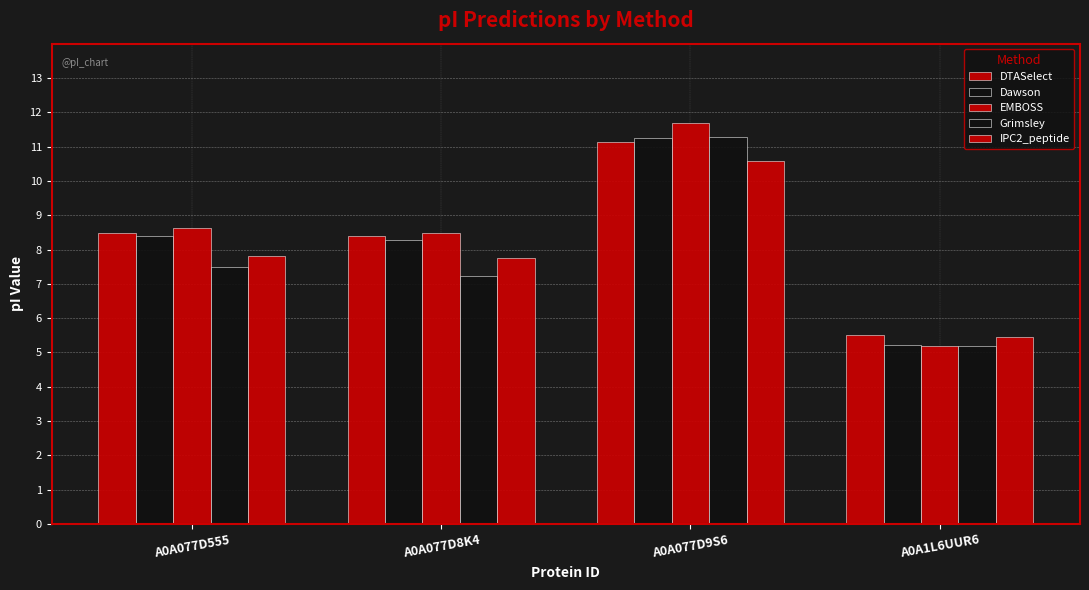

Count the number of data series in this chart.

5